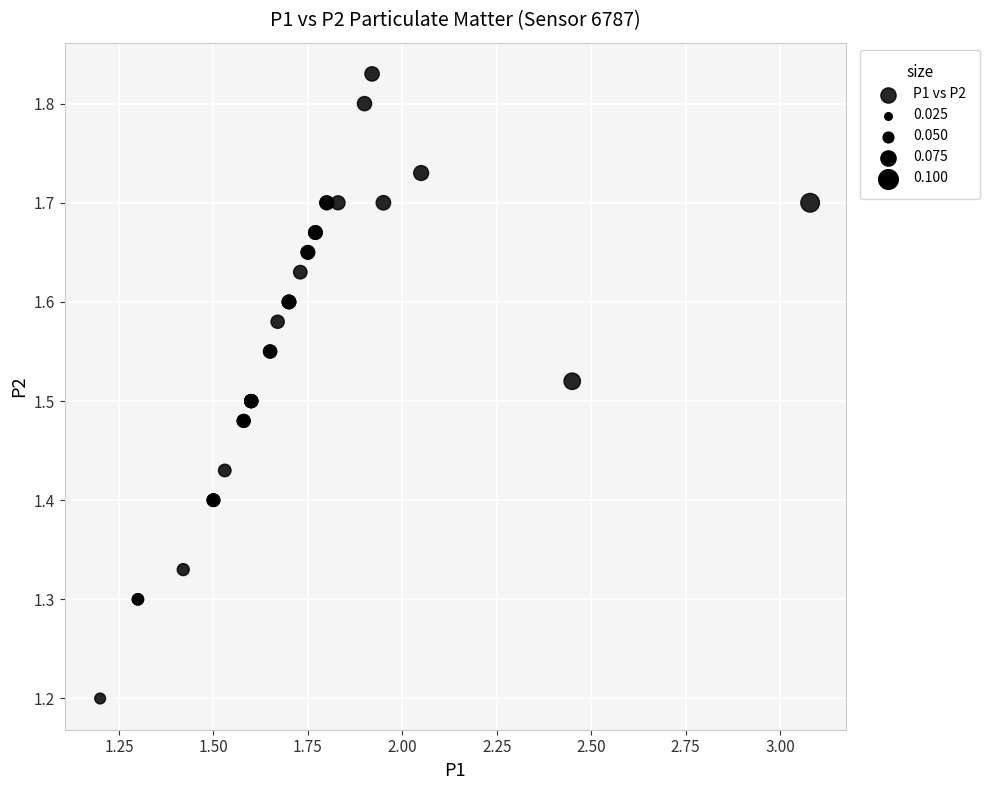

What Y value in the scatter plot is closest to 1?

1.2